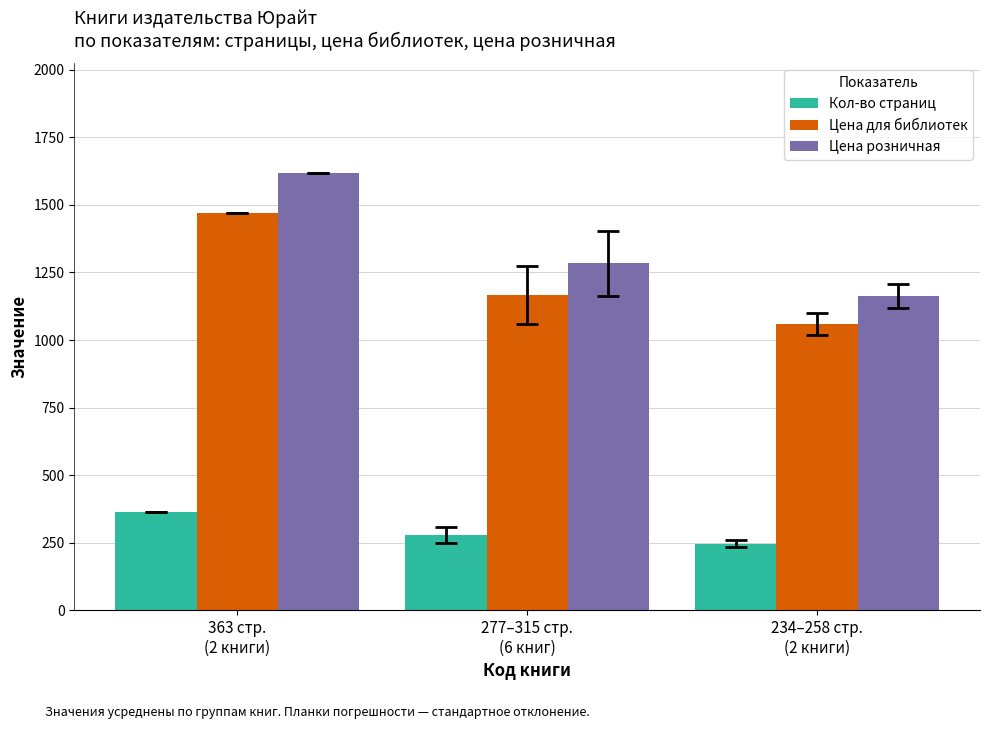

Which series has the widest spread of values?

Цена розничная